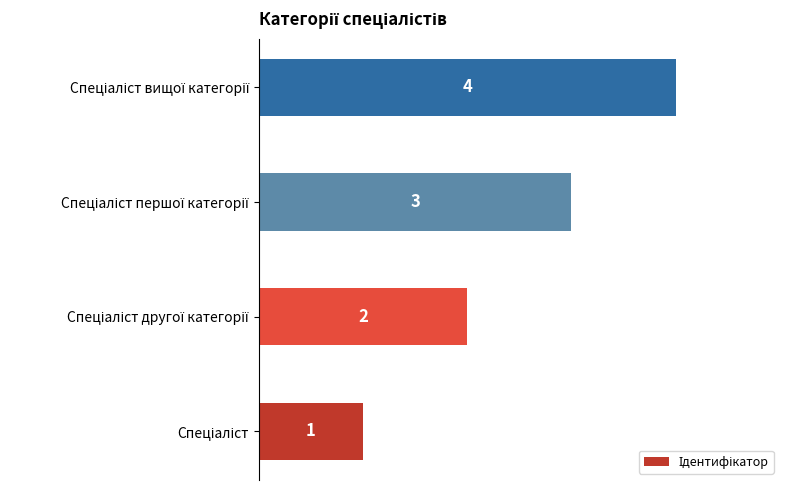

How many values are between 2 and 4?

3